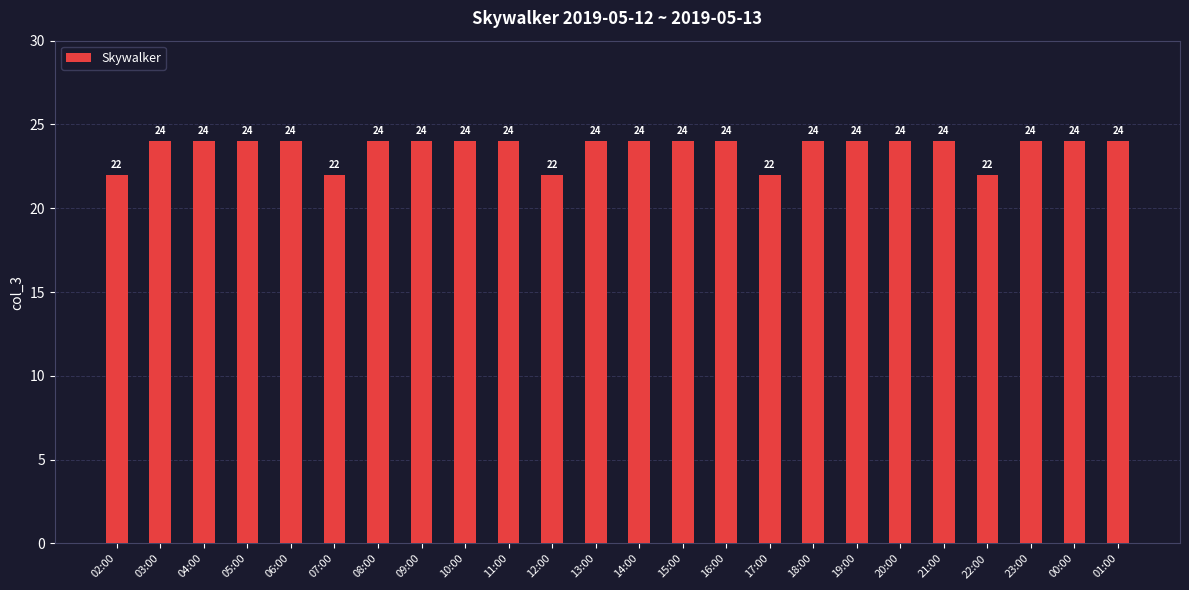

Reading right to left, transcribe all the data shown in this chart.

24	24	24	22	24	24	24	24	22	24	24	24	24	22	24	24	24	24	22	24	24	24	24	22